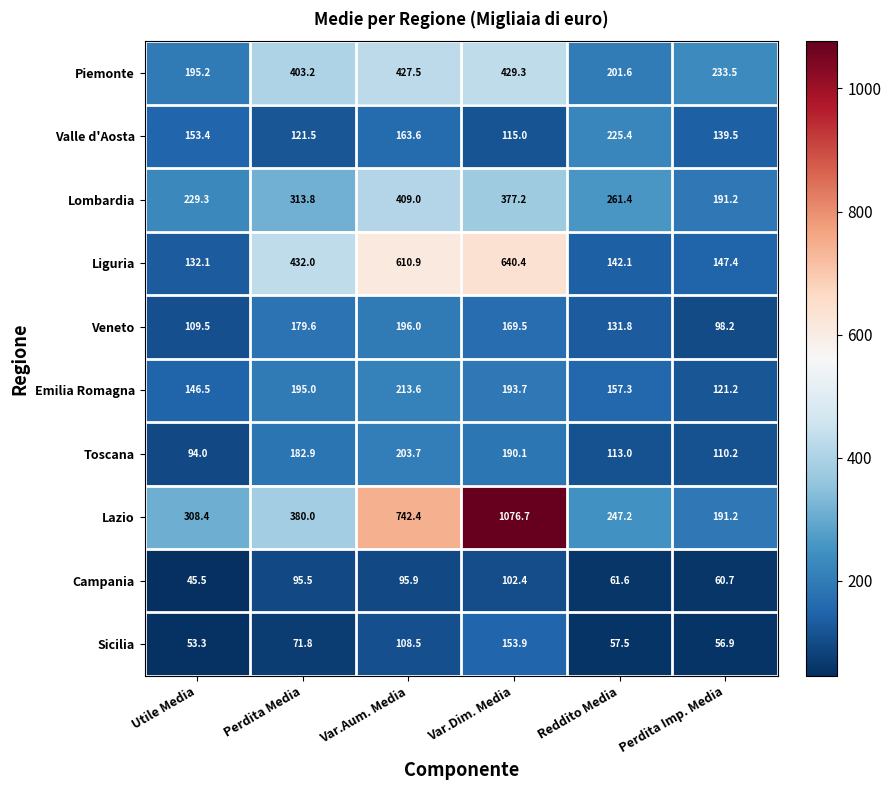

What is the greatest value displayed?

1076.7